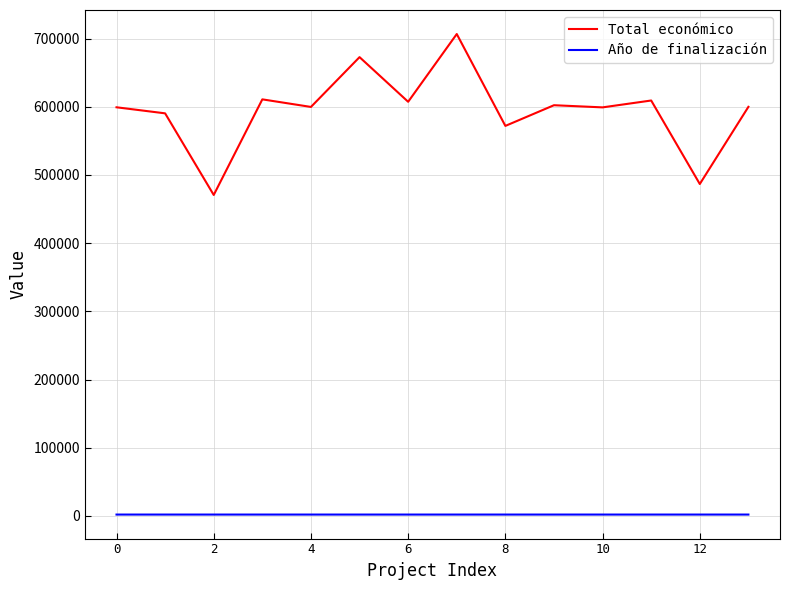

Which series has the largest range (max minus min)?

Total económico